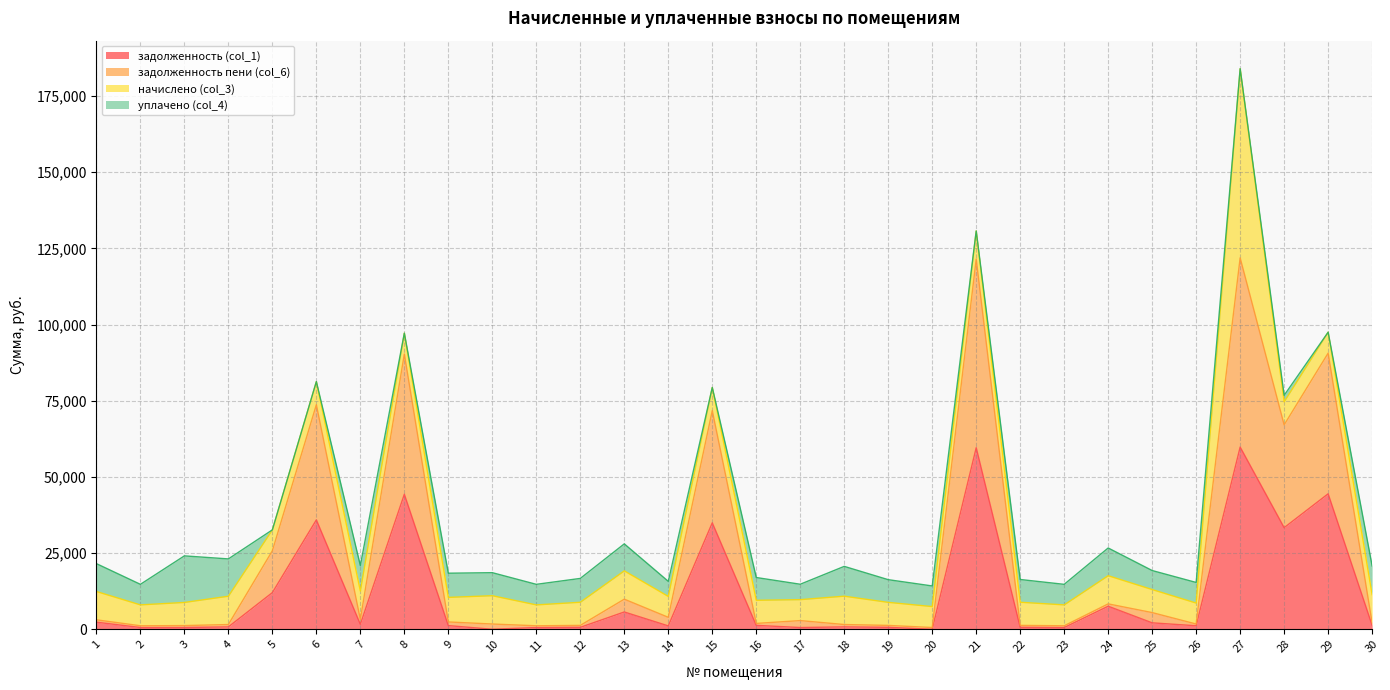

What value does the задолженность (col_1) series have at 4?

773.2